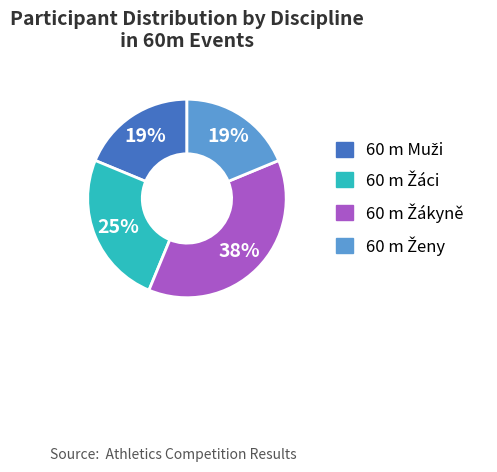

Does any single category account for the majority?

No